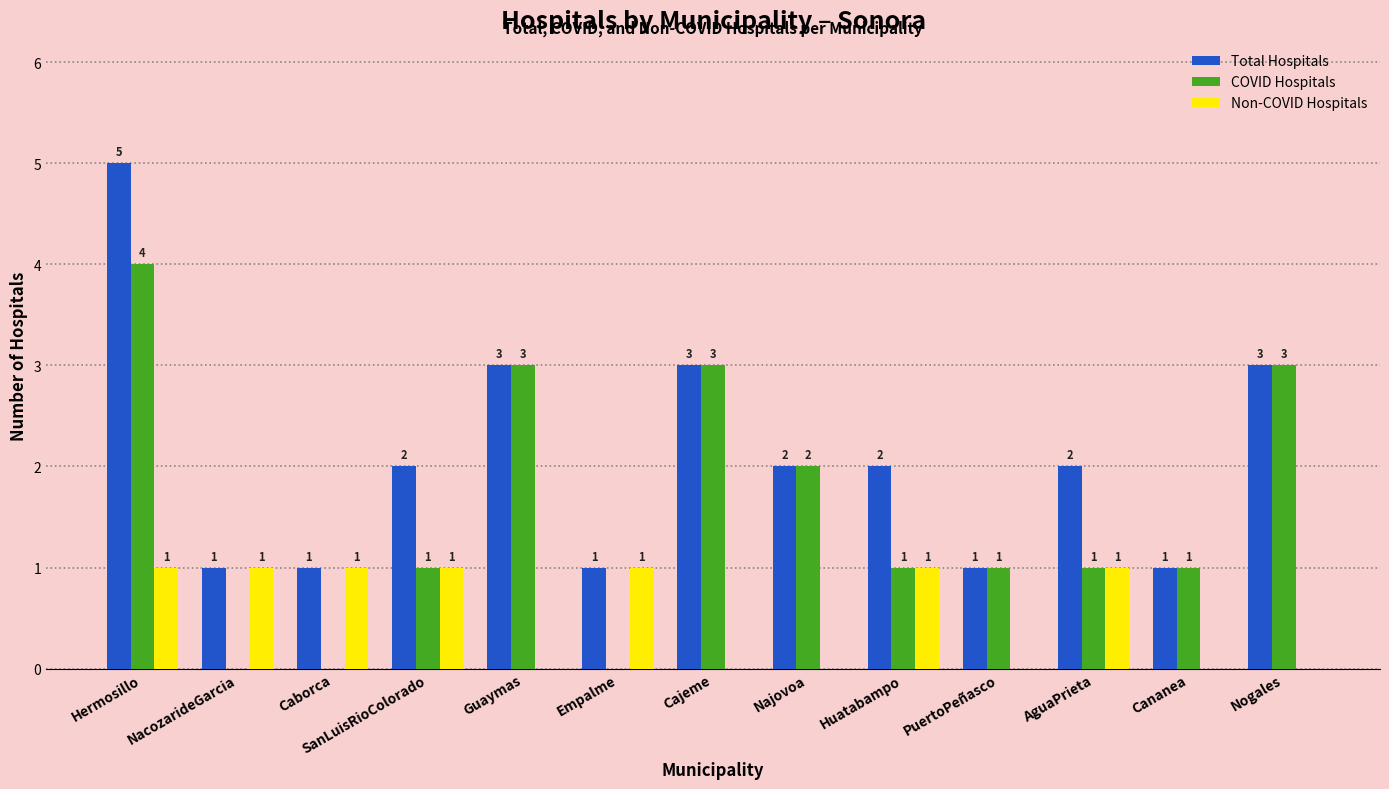

Reading right to left, what are all the values shown in this chart?

Total Hospitals: 3	1	2	1	2	2	3	1	3	2	1	1	5
COVID Hospitals: 3	1	1	1	1	2	3	0	3	1	0	0	4
Non-COVID Hospitals: 0	0	1	0	1	0	0	1	0	1	1	1	1